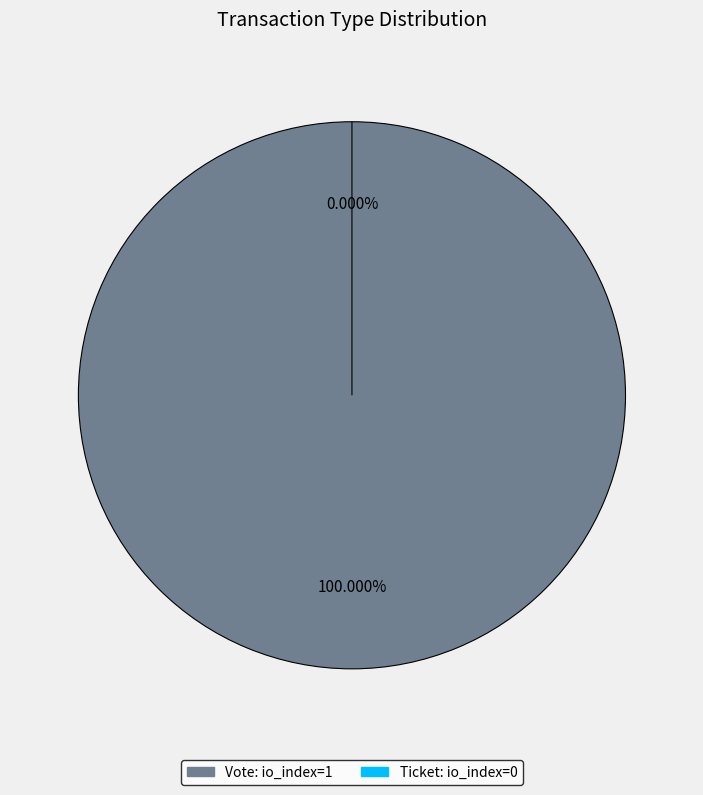

Is there a majority slice in this chart?

Yes